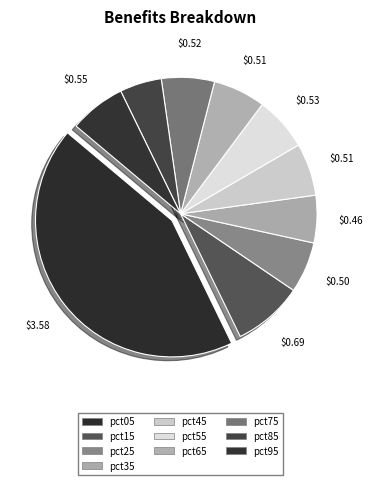

Combined, what portion of the pie is pct35 and pct45?

11.8%